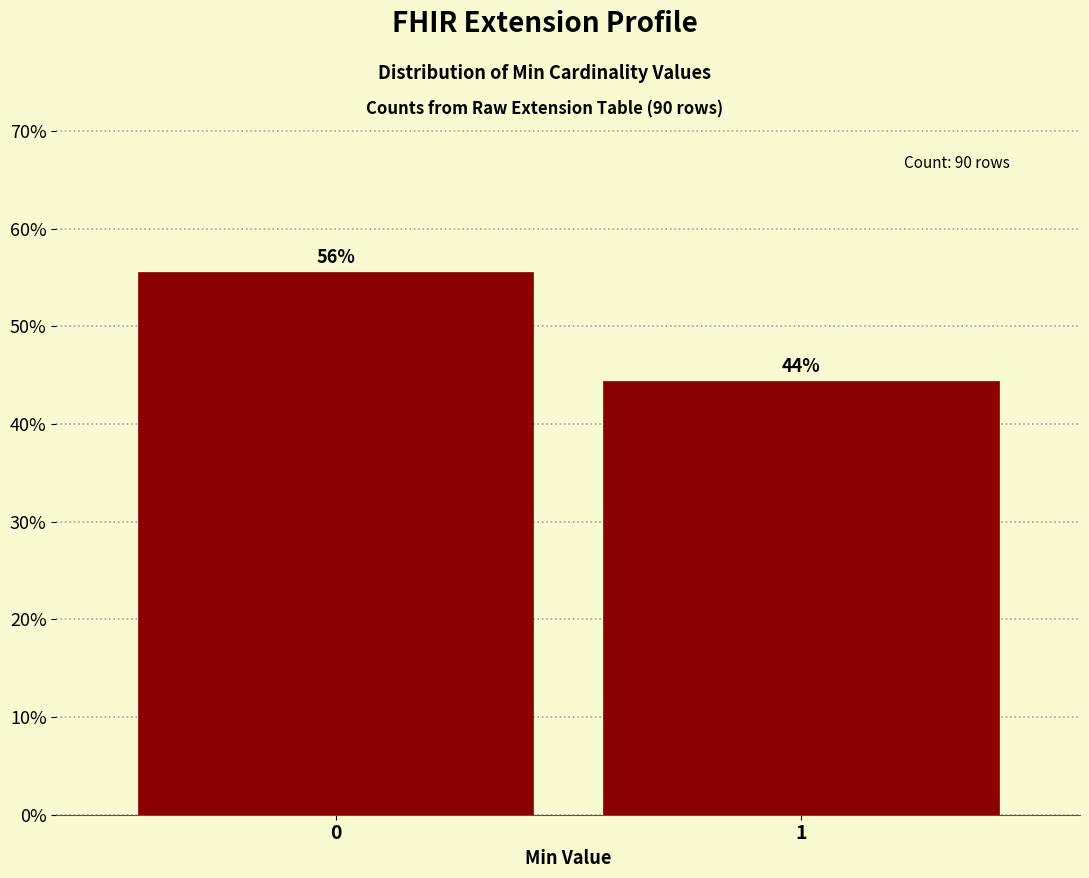

How many bars are there in total?

2